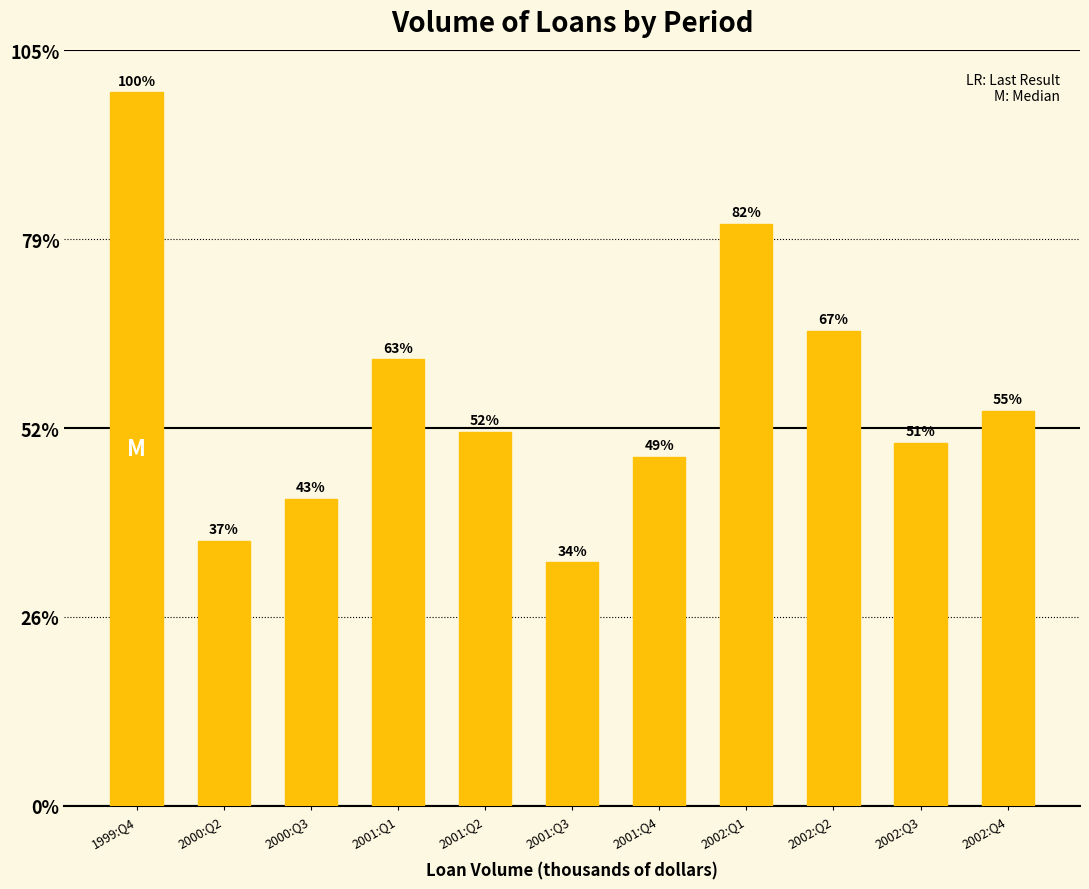

Does the chart contain any negative values?

No